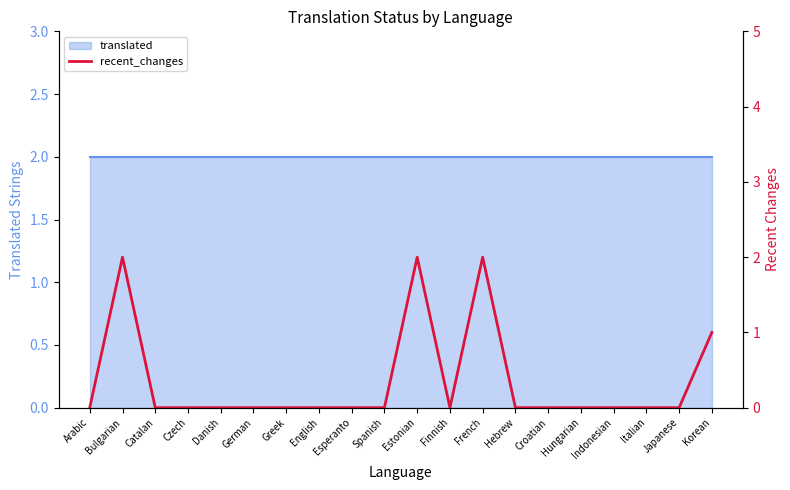

Reading left to right, what are all the values shown in this chart?

0	2	0	0	0	0	0	0	0	0	2	0	2	0	0	0	0	0	0	1